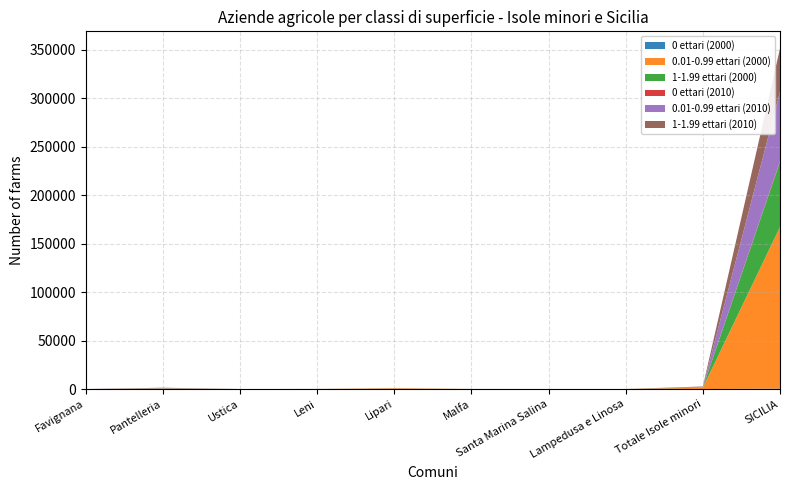

Reading left to right, transcribe all the data shown in this chart.

0 ettari (2000): 0	0	0	0	0	0	0	0	0	486
0.01-0.99 ettari (2000): 2	479	3	50	751	42	38	38	1403	166772
1-1.99 ettari (2000): 4	268	1	26	91	11	12	12	425	67256
0 ettari (2010): 4	0	0	0	0	0	0	1	5	628
0.01-0.99 ettari (2010): 12	383	13	29	48	22	8	3	518	71630
1-1.99 ettari (2010): 3	274	6	18	24	5	5	0	335	44901